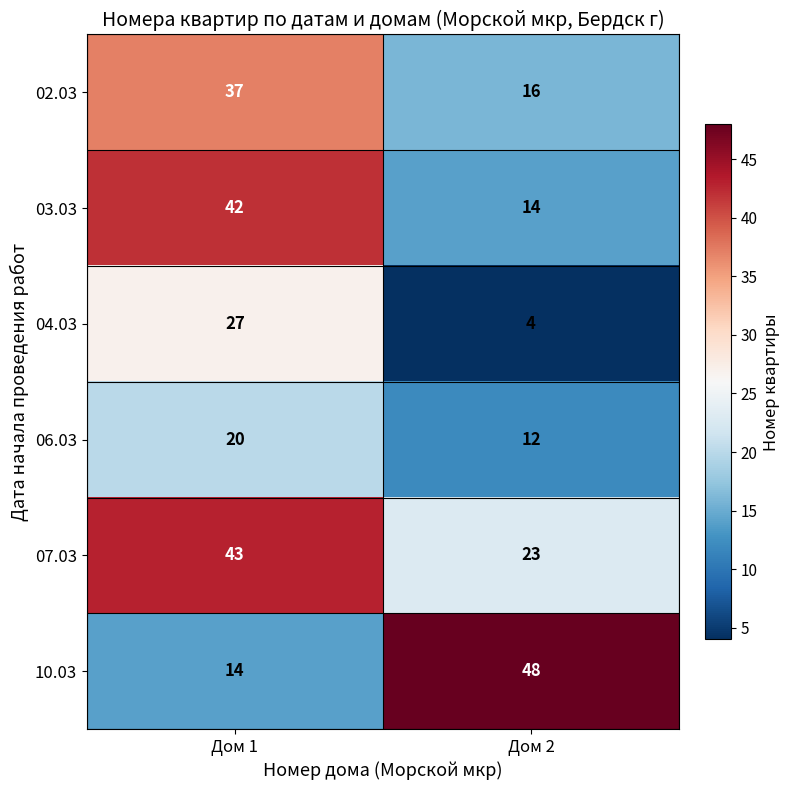

Which series has the widest spread of values?

10.03